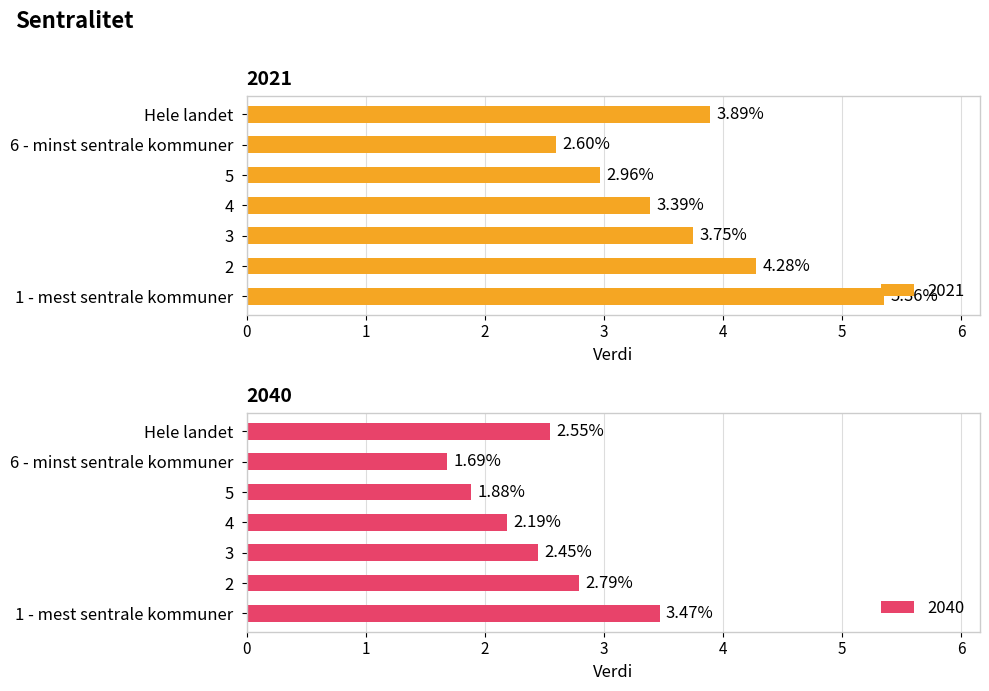

What is the sum of all 2021 values?

26.2